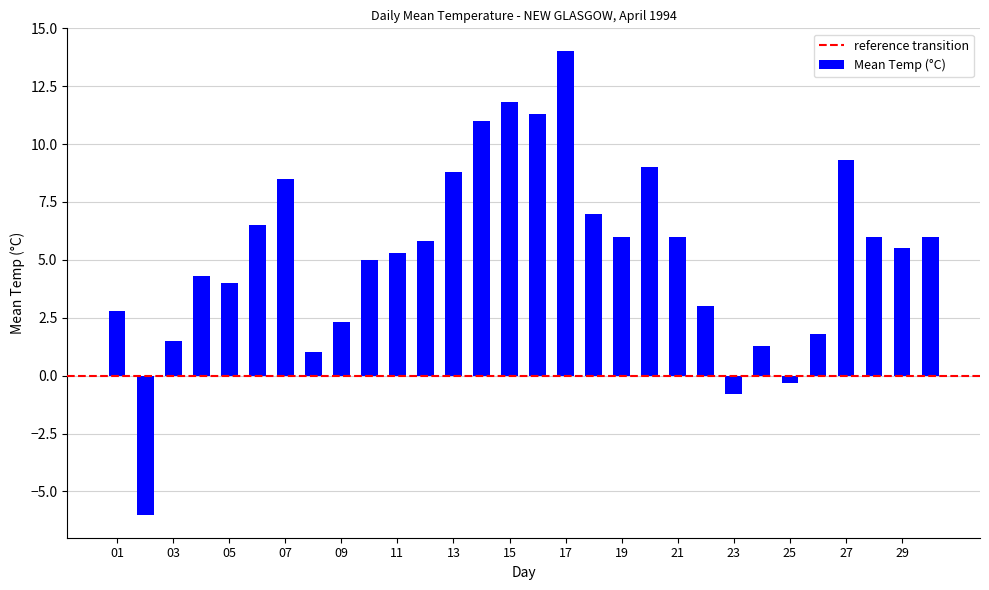

What is the smallest value displayed?

-6.0